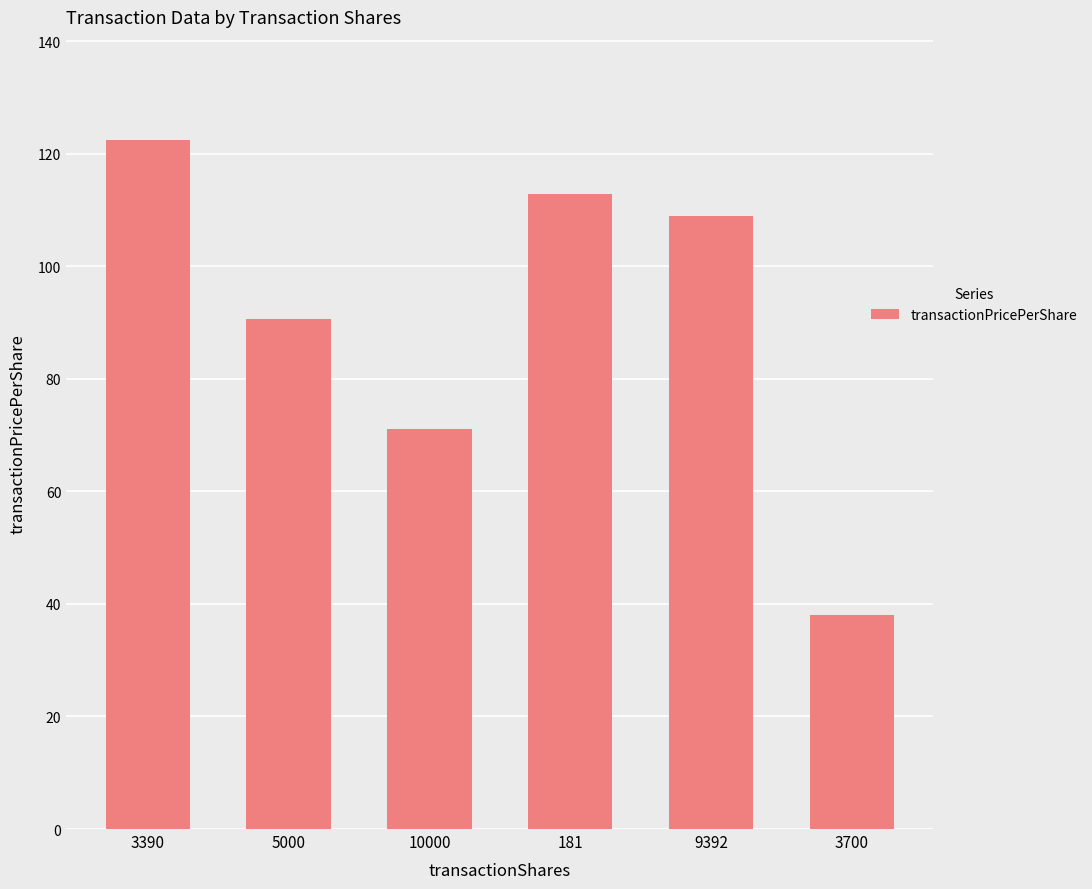

What is the ratio of the value at 10000 to the value at 3700?

1.9